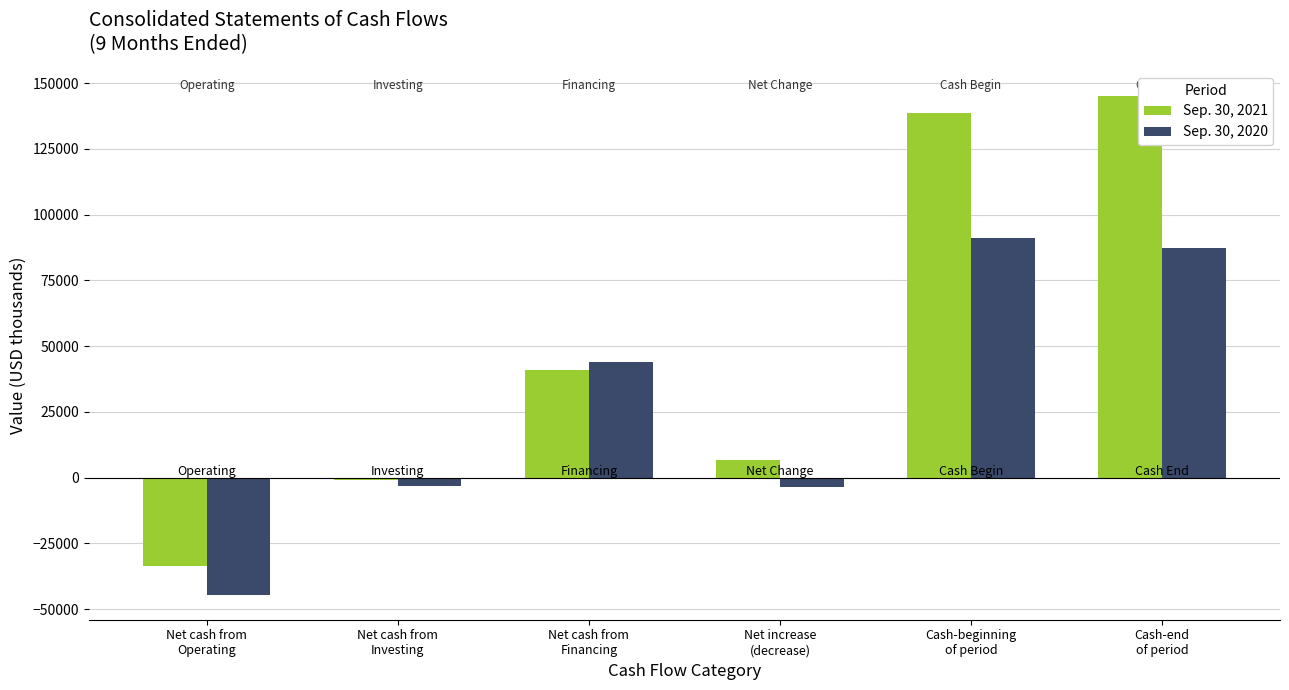

At which category does the chart reach its peak across all series?

Cash-end
of period